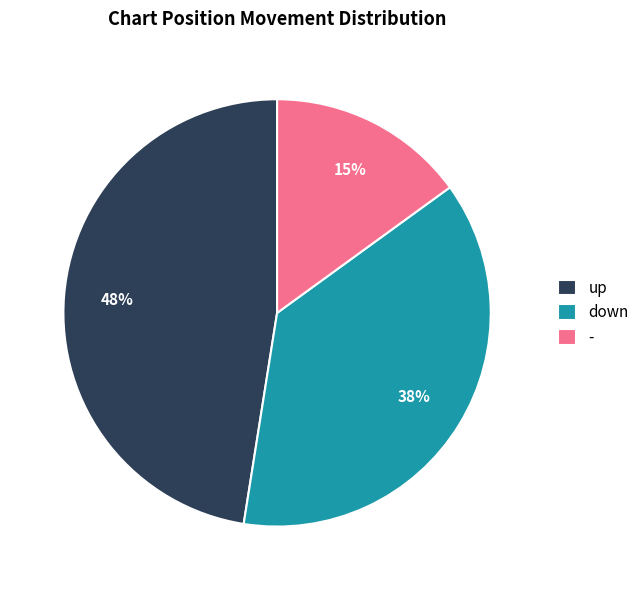

Count the number of slices in the pie.

3